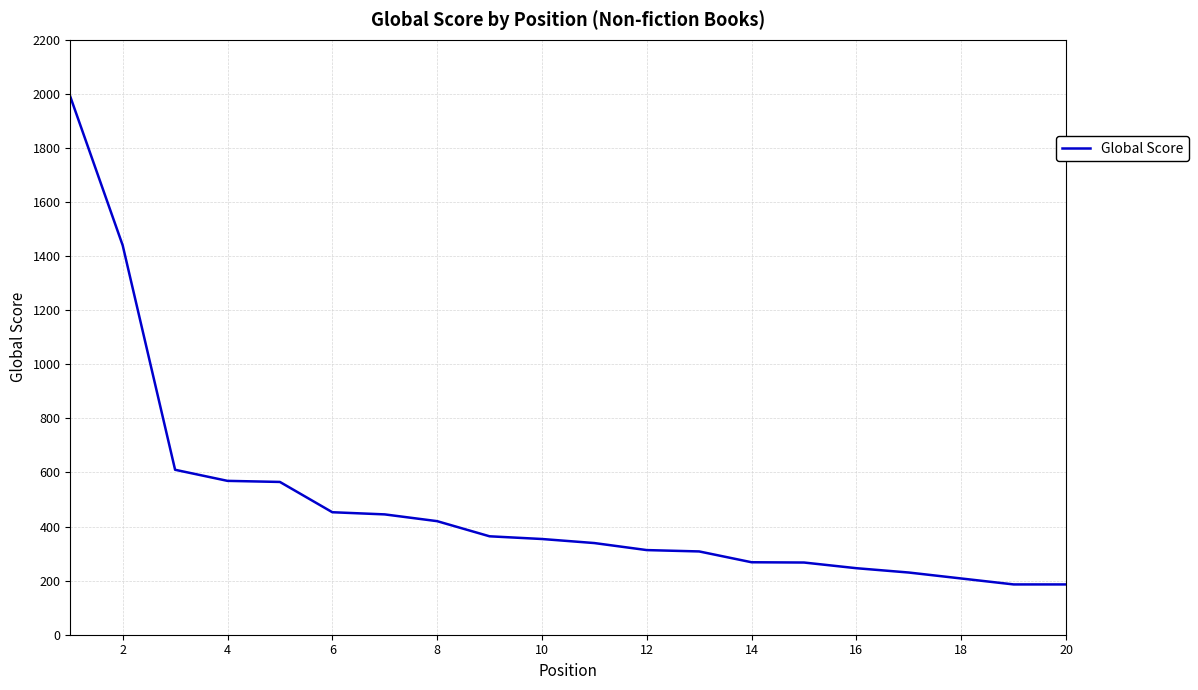

What is the minimum value shown in the chart?

186